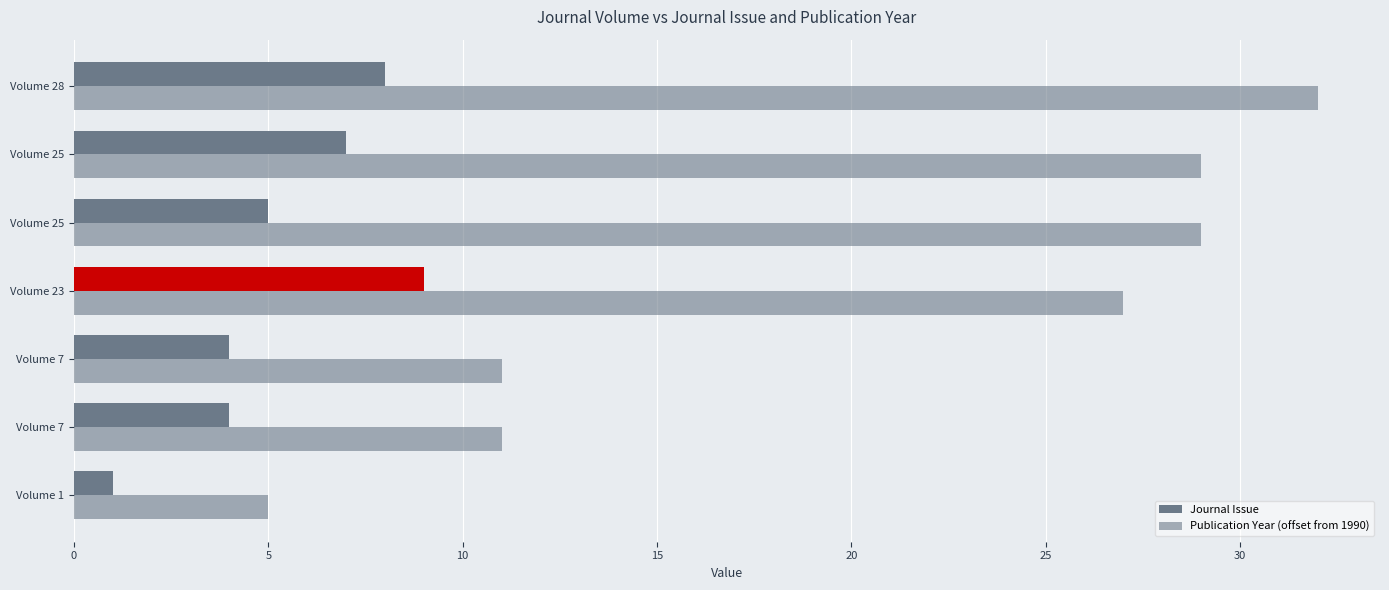

How many categories are shown in the chart?

7